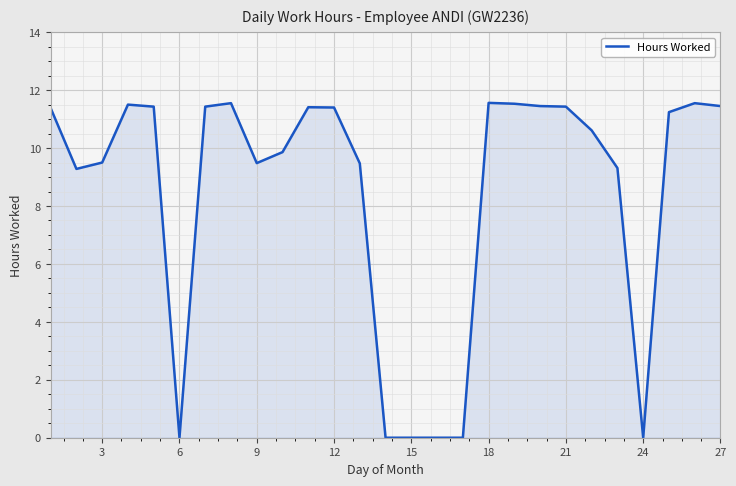

What is the greatest value displayed?

11.6